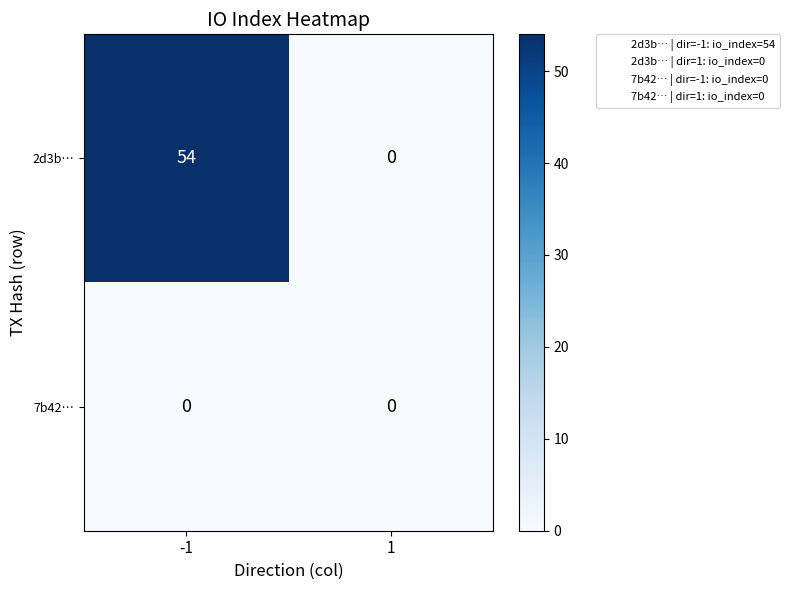

Reading right to left, extract all data points from this chart.

2d3b…: 0	54
7b42…: 0	0